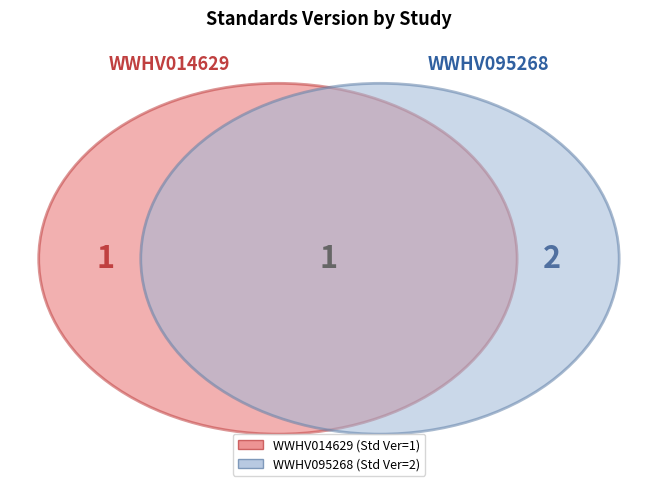

Which category accounts for the majority?

WWHV095268